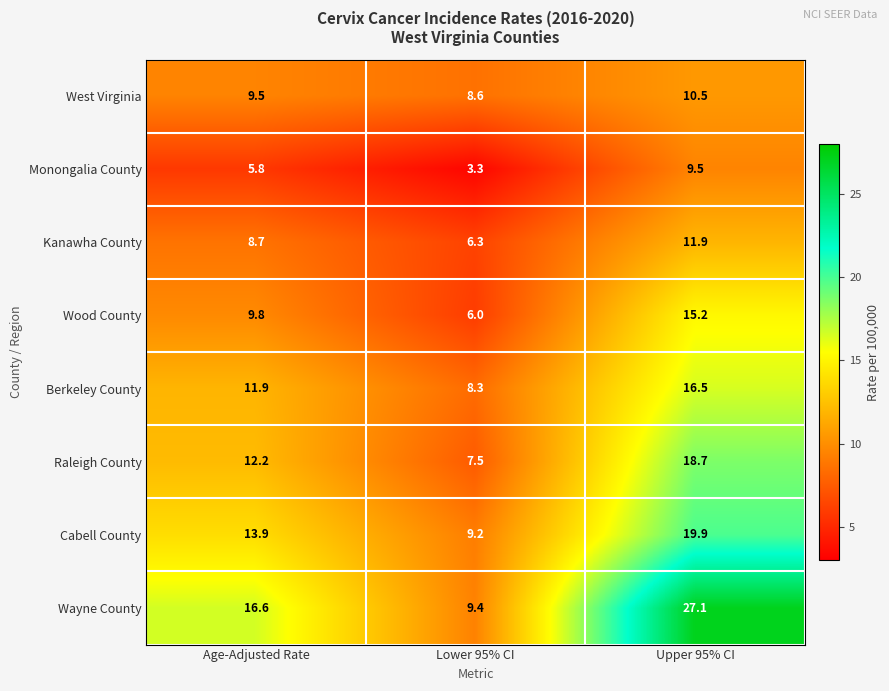

Which series changed the most between Lower 95% CI and Upper 95% CI?

Wayne County